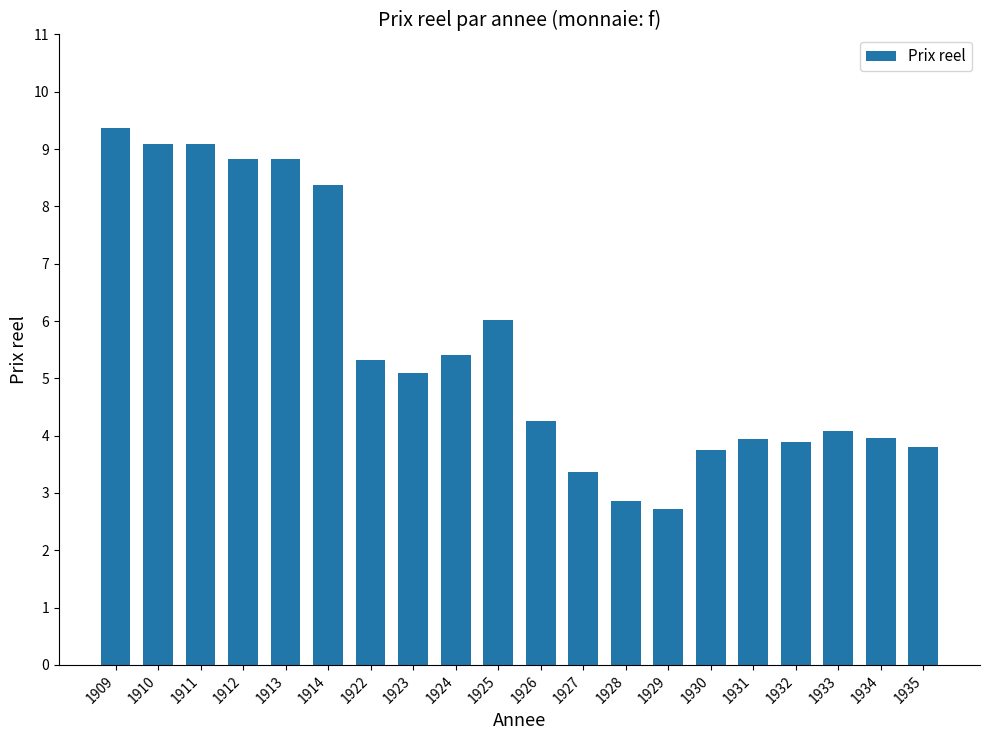

Read the value at 1929.

2.7